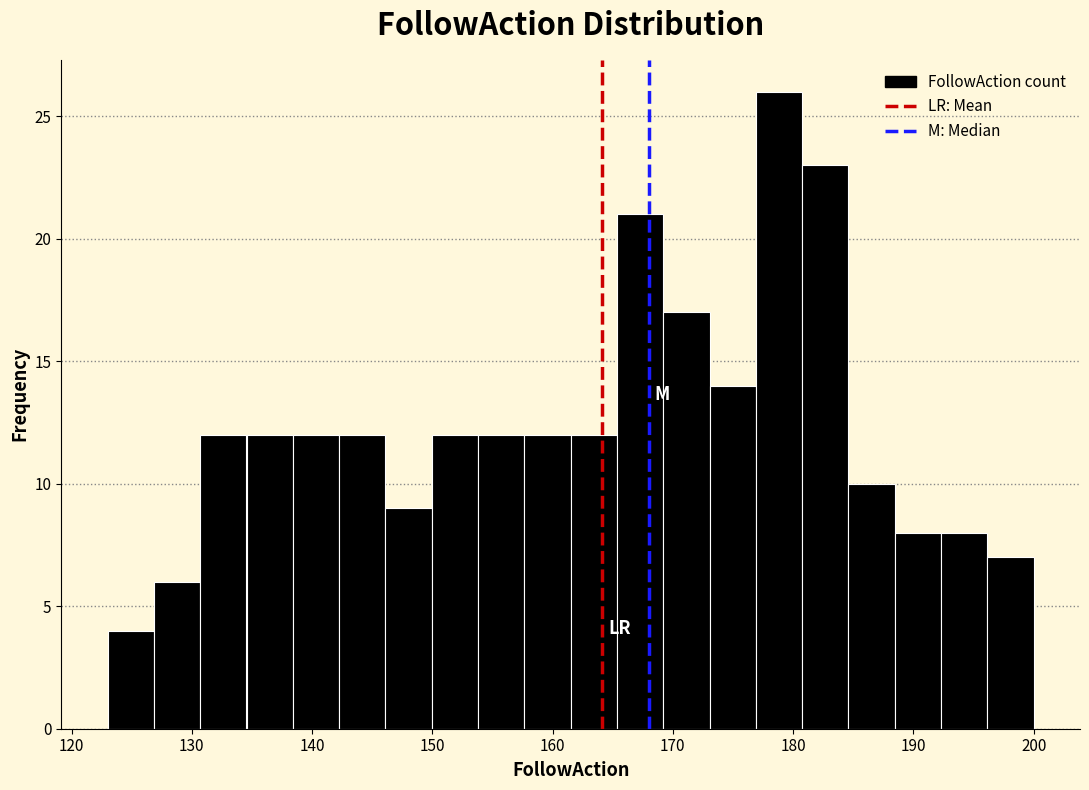

Around what value on the x-axis is the tallest bar? Give the approximate position of its centre, as read against the axis.

179